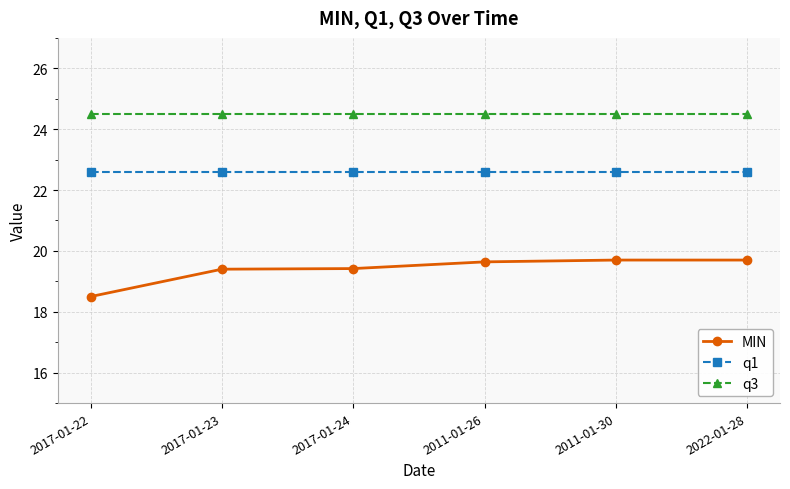

What is the value of the MIN point at the 5th from the left?

19.7